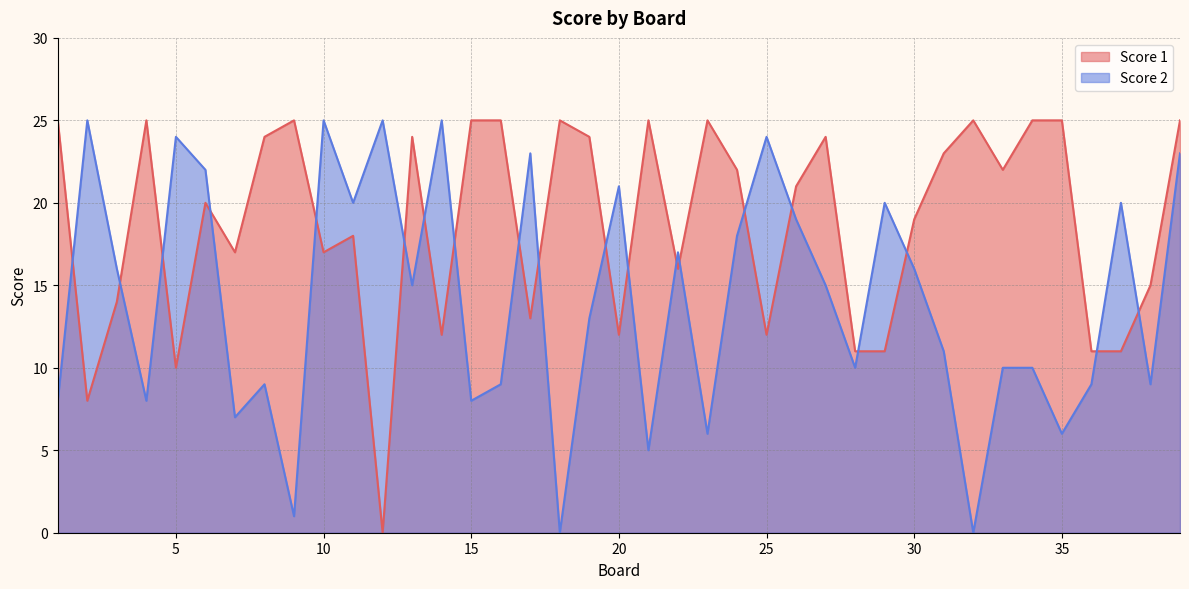

How many values in the Score 2 series are below 15?

19